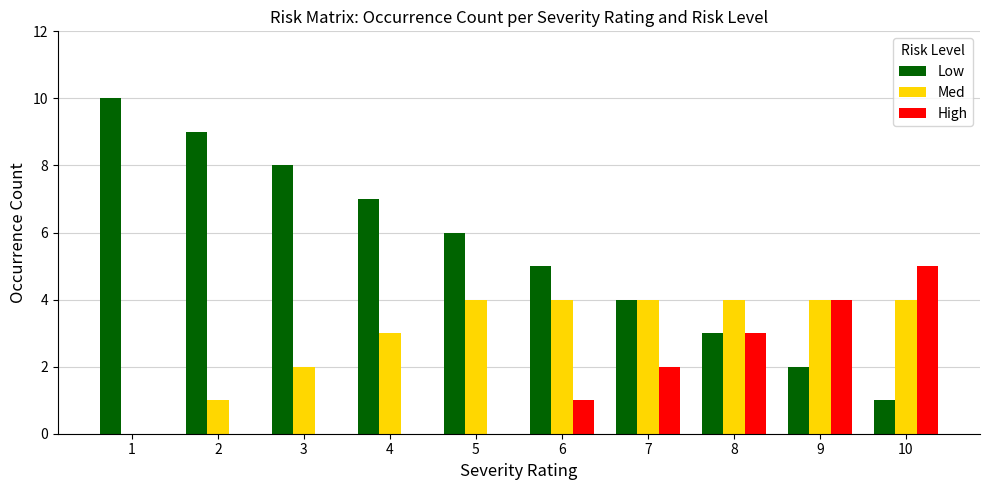

Reading left to right, transcribe all the data shown in this chart.

Low: 10	9	8	7	6	5	4	3	2	1
Med: 0	1	2	3	4	4	4	4	4	4
High: 0	0	0	0	0	1	2	3	4	5